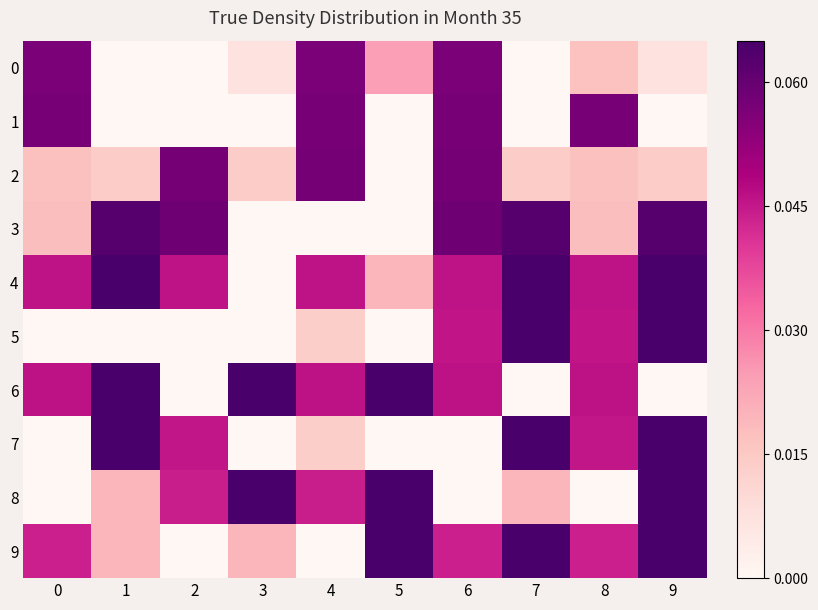

Reading left to right, list all the values displayed in this chart.

0: 0=0.1	1=0.0	2=0.0	3=0.0	4=0.1	5=0.0	6=0.1	7=0.0	8=0.0	9=0.0
1: 0=0.1	1=0.0	2=0.0	3=0.0	4=0.1	5=0.0	6=0.1	7=0.0	8=0.1	9=0.0
2: 0=0.0	1=0.0	2=0.1	3=0.0	4=0.1	5=0.0	6=0.1	7=0.0	8=0.0	9=0.0
3: 0=0.0	1=0.1	2=0.1	3=0.0	4=0.0	5=0.0	6=0.1	7=0.1	8=0.0	9=0.1
4: 0=0.0	1=0.1	2=0.0	3=0.0	4=0.0	5=0.0	6=0.0	7=0.1	8=0.0	9=0.1
5: 0=0.0	1=0.0	2=0.0	3=0.0	4=0.0	5=0.0	6=0.0	7=0.1	8=0.0	9=0.1
6: 0=0.0	1=0.1	2=0.0	3=0.1	4=0.0	5=0.1	6=0.0	7=0.0	8=0.0	9=0.0
7: 0=0.0	1=0.1	2=0.0	3=0.0	4=0.0	5=0.0	6=0.0	7=0.1	8=0.0	9=0.1
8: 0=0.0	1=0.0	2=0.0	3=0.1	4=0.0	5=0.1	6=0.0	7=0.0	8=0.0	9=0.1
9: 0=0.0	1=0.0	2=0.0	3=0.0	4=0.0	5=0.1	6=0.0	7=0.1	8=0.0	9=0.1